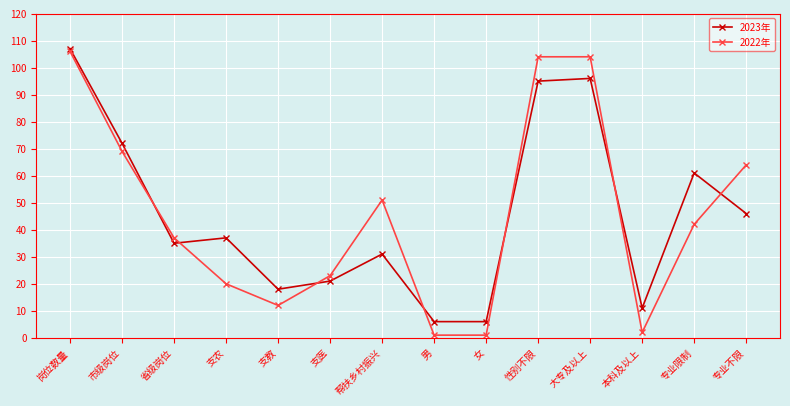

At which label does 2023年 first exceed 37?

岗位数量